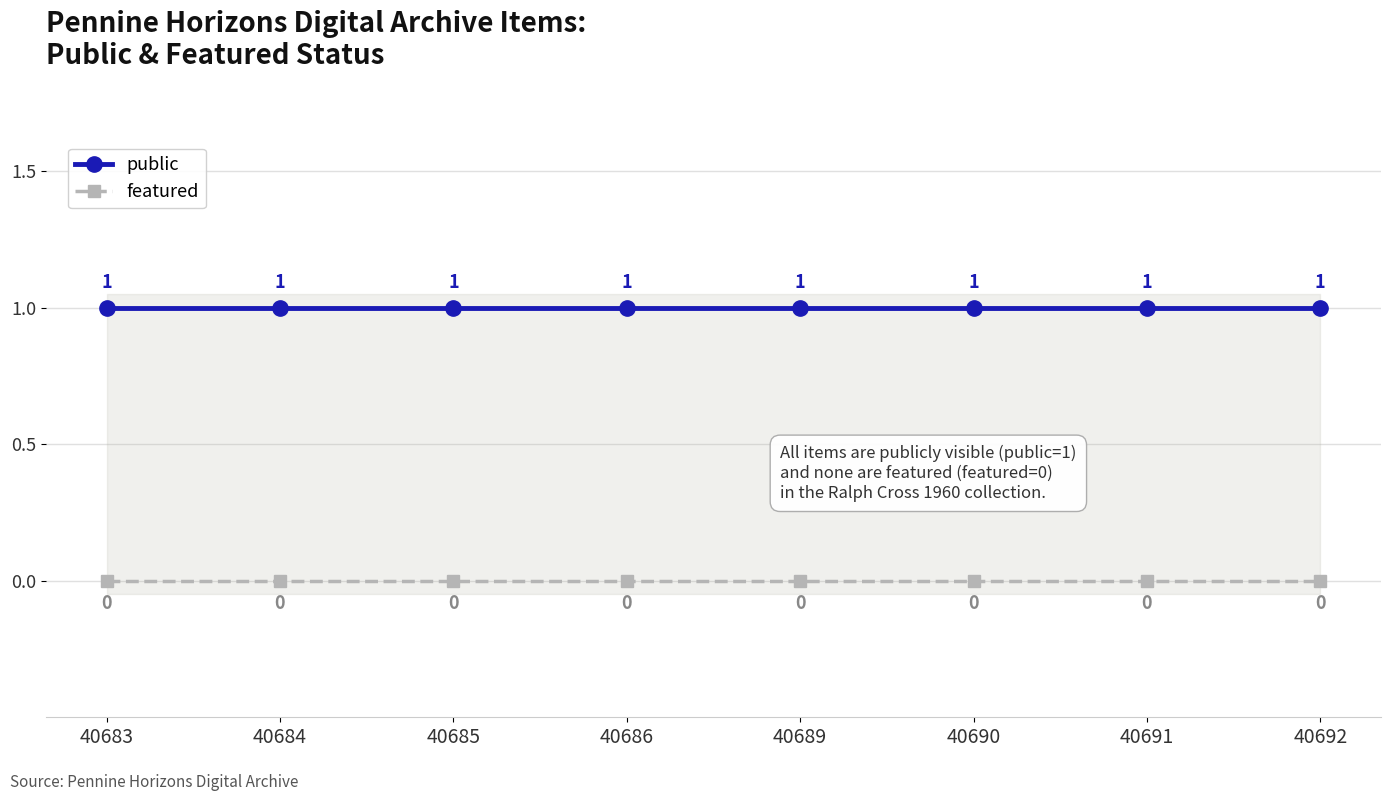

Rank the series by their maximum value, from lowest to highest.

featured, public